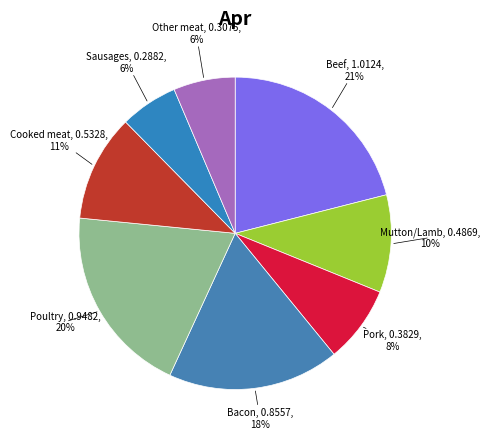

To the nearest percent, what is the average slice percentage?

12%